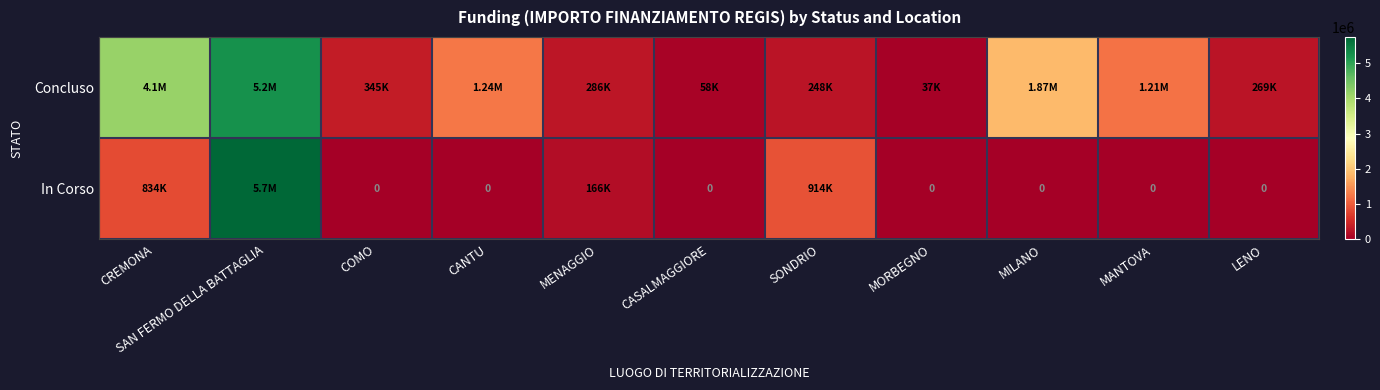

What is the approximate value of Concluso at SONDRIO?

247700.0